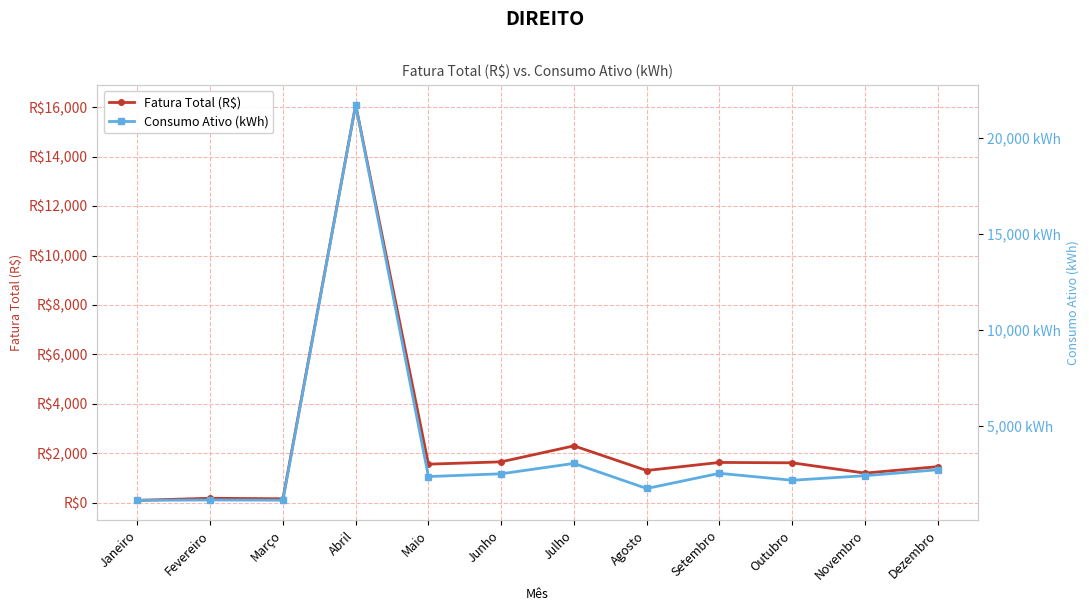

What is the maximum value for Fatura Total (R$)?

16092.1